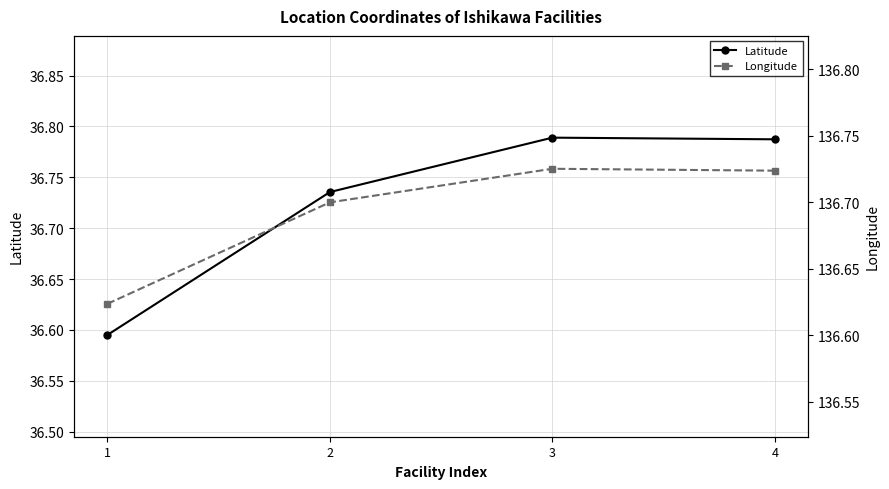

Where is Longitude nearest to the value 136?

1